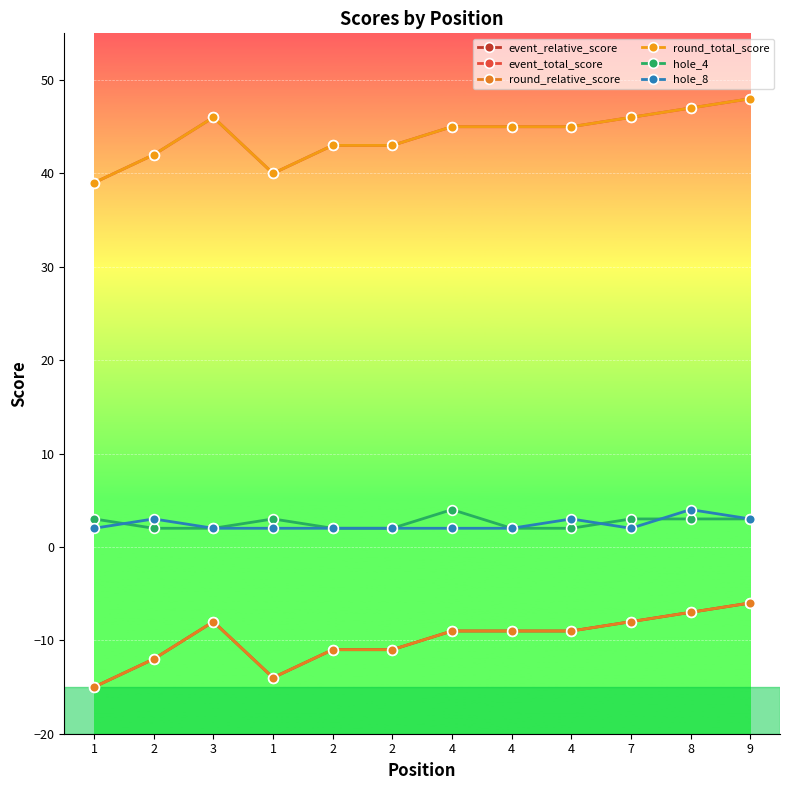

Where is round_total_score nearest to the value 43?

2